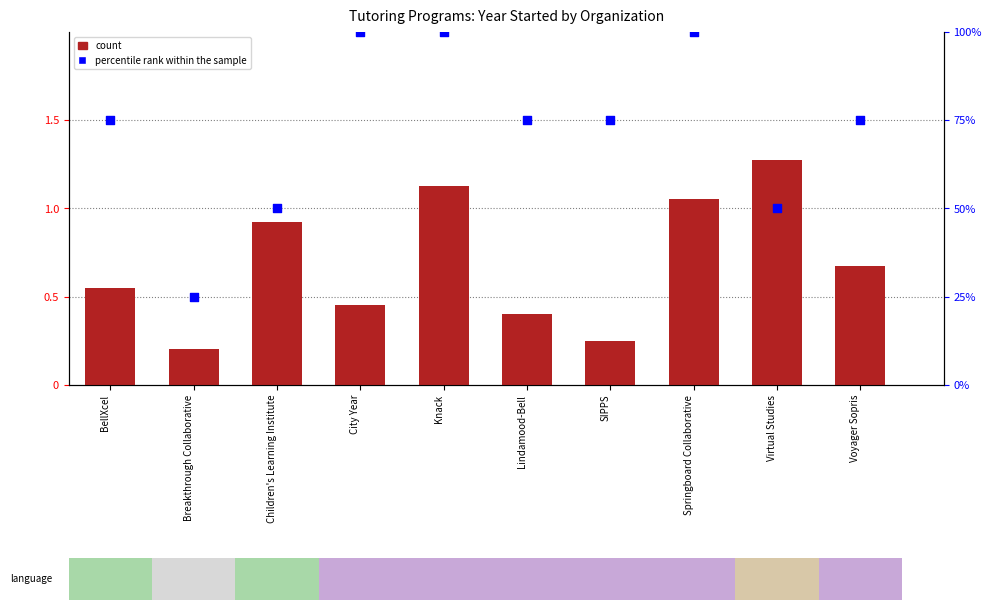

Which series has the widest spread of Y values?

percentile rank within the sample